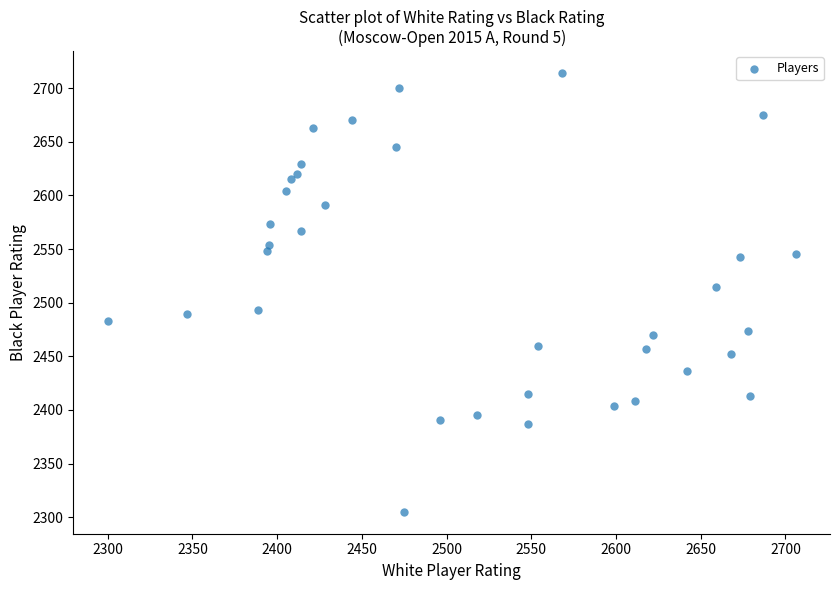

What Y value in the scatter plot is closest to 2509?

2515